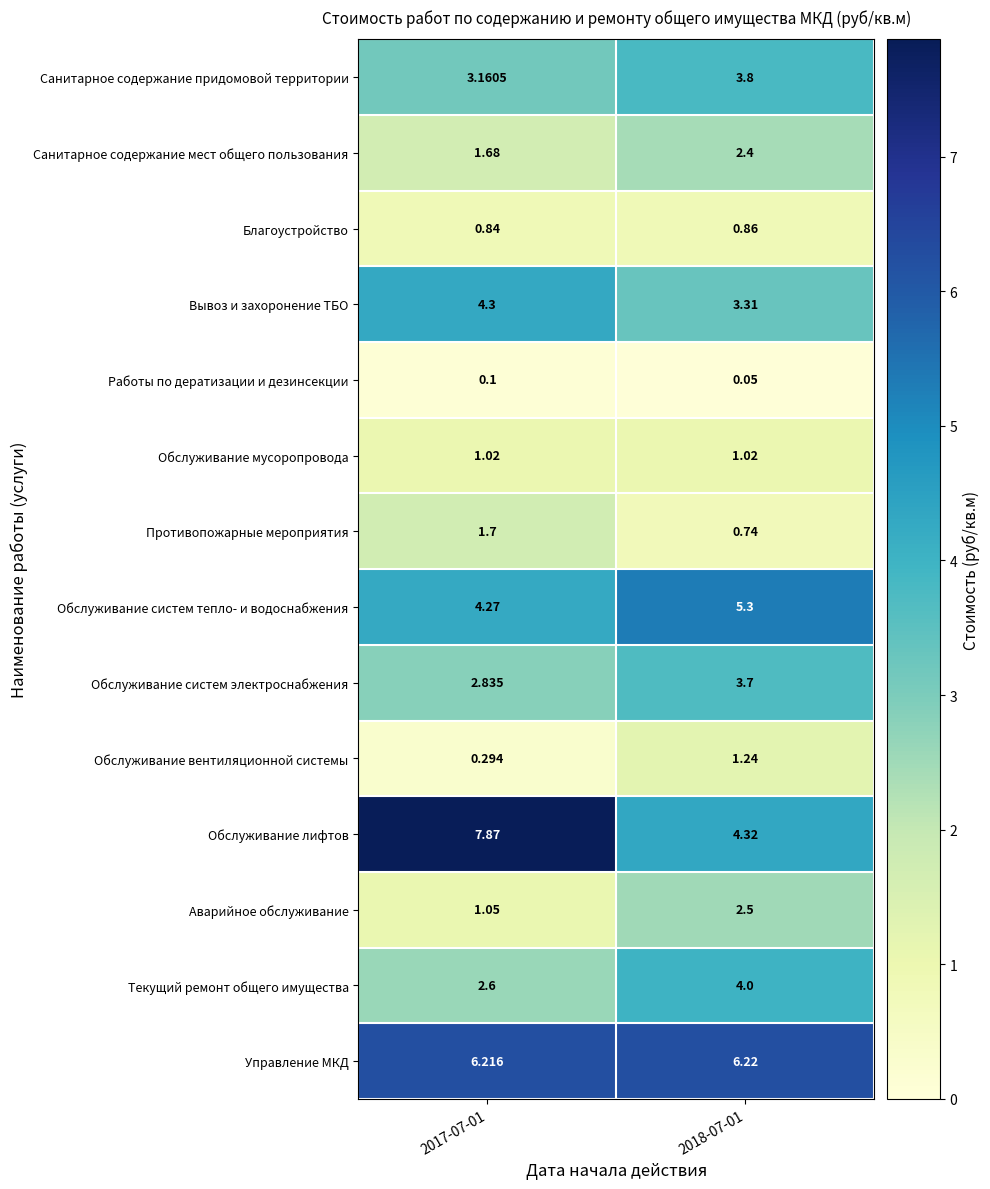

Which series changed the most between 2017-07-01 and 2018-07-01?

Обслуживание лифтов